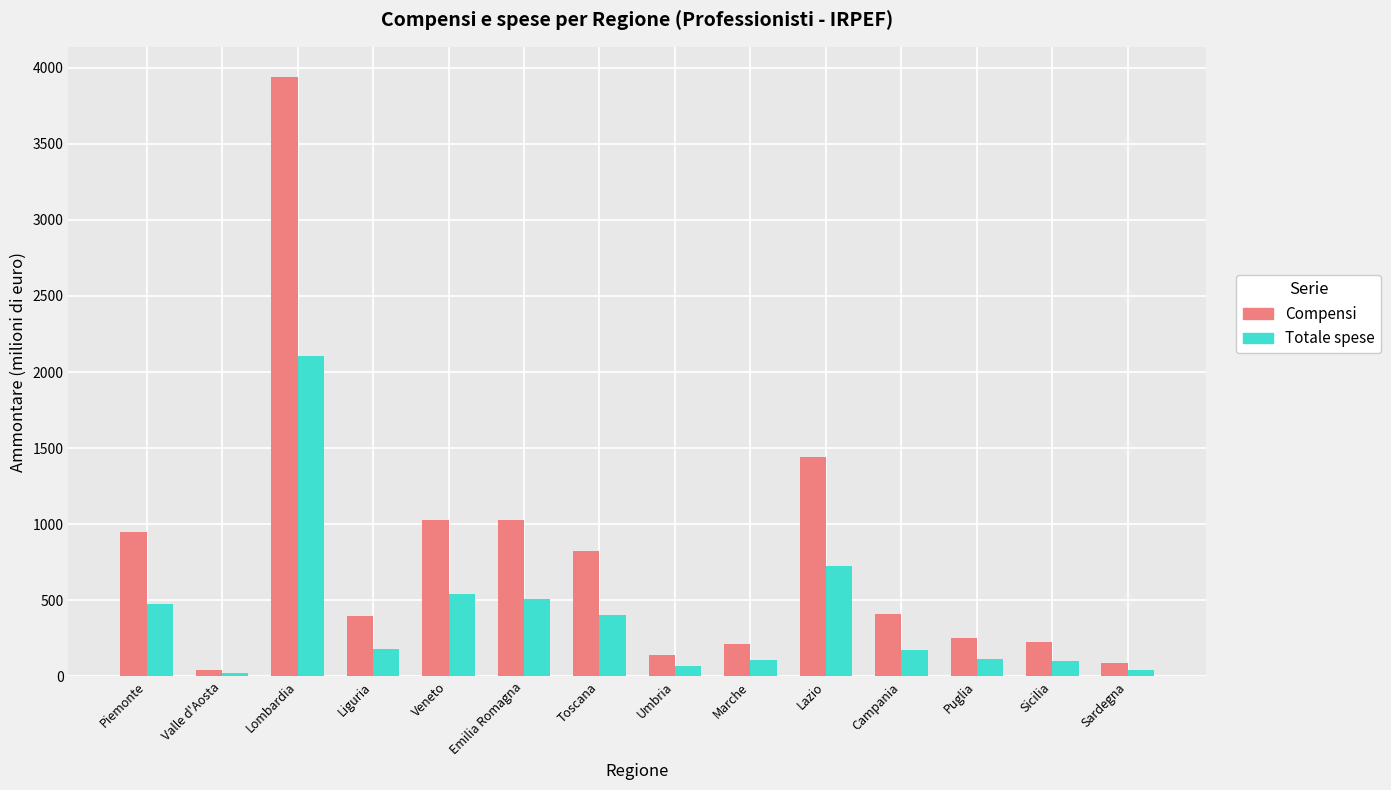

The Totale spese series shows 172.1 at Campania. True or false?

True